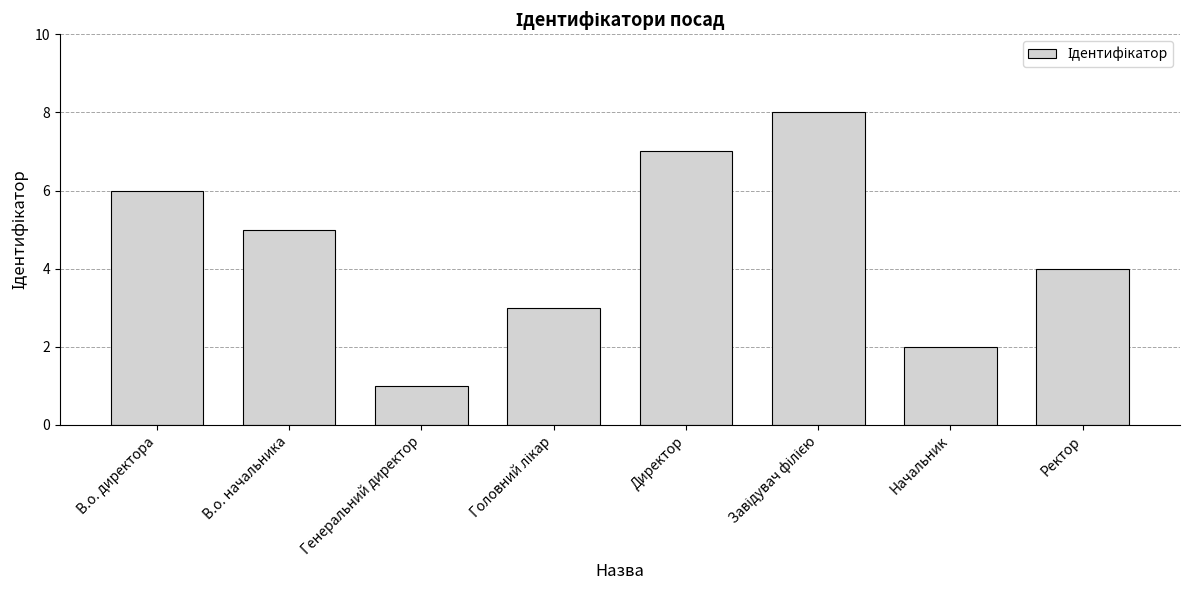

What is the greatest value displayed?

8